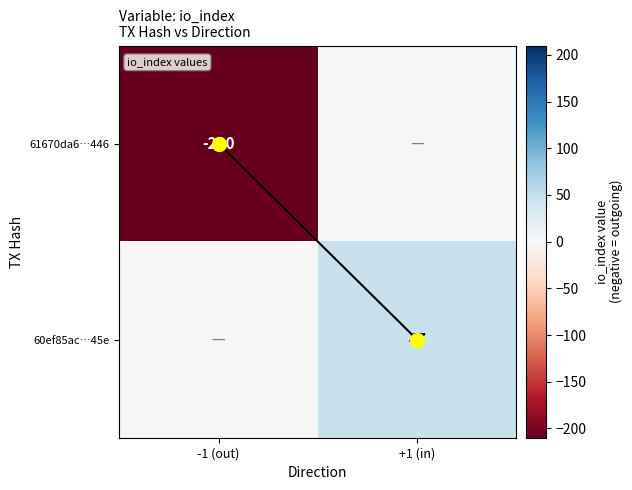

Is the value of 60ef85ac…45e at +1 (in) greater than the value of tx flow at +1 (in)?

Yes